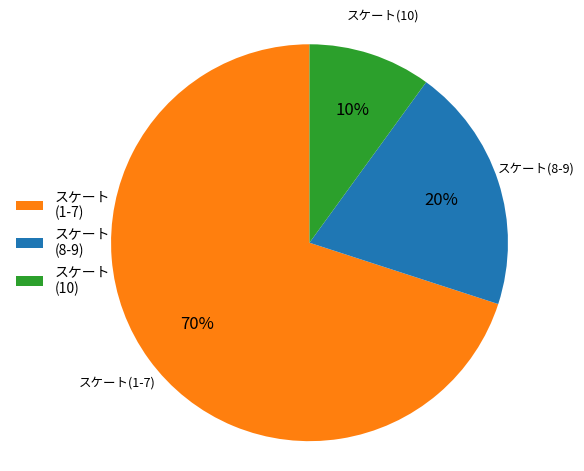

How many segments does this pie chart have?

3